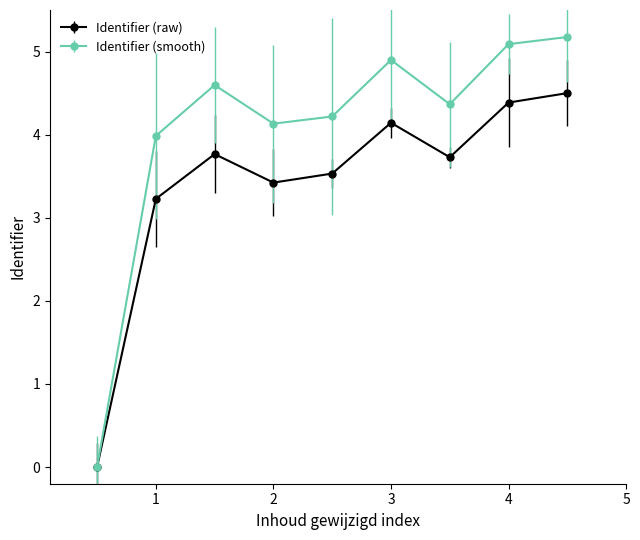

True or false: Identifier (smooth) has more than 1 interior local peaks.

True